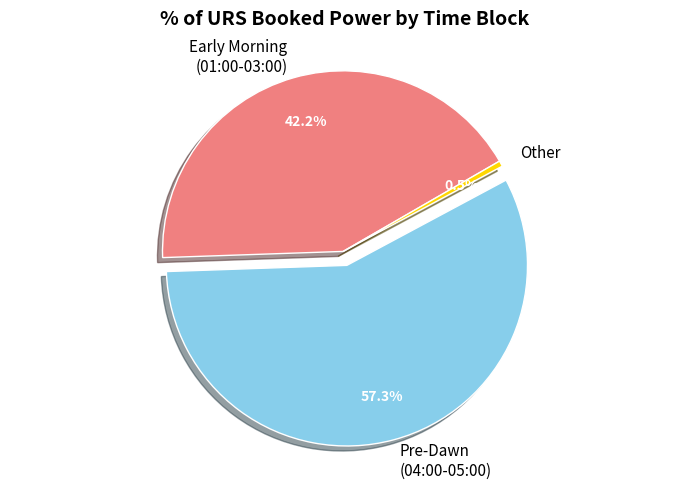

What percentage is NOT represented by Other?

99.5%